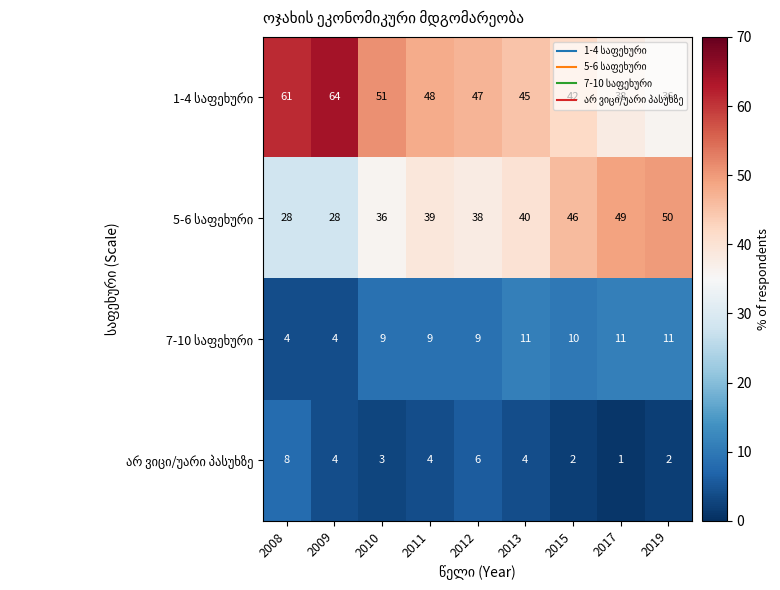

What is the total value across all series at 2017?

99